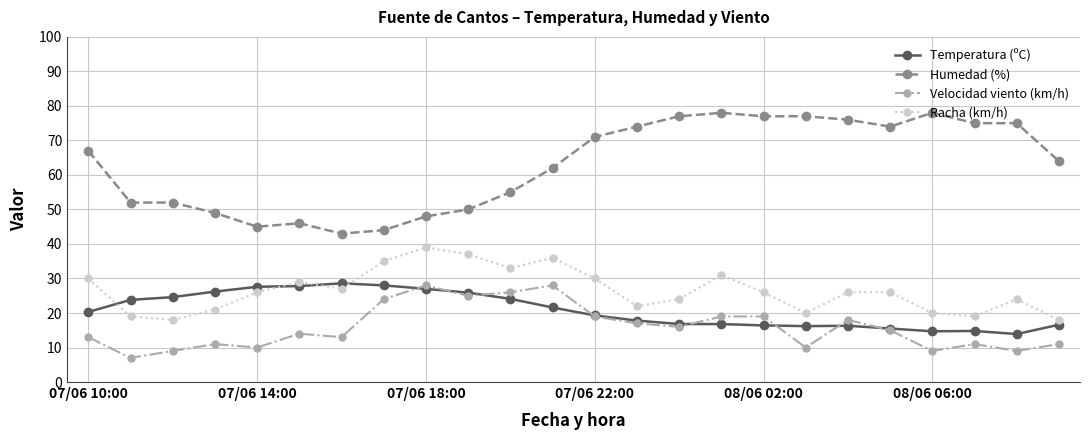

Does the chart have visible grid lines?

Yes